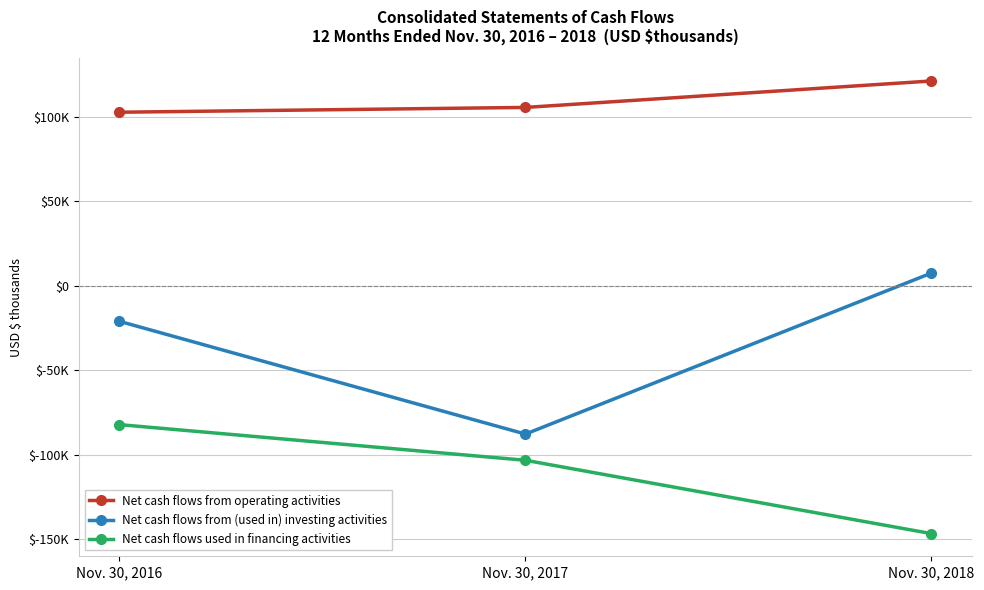

What are all the series names shown in the legend?

Net cash flows from operating activities, Net cash flows from (used in) investing activities, Net cash flows used in financing activities